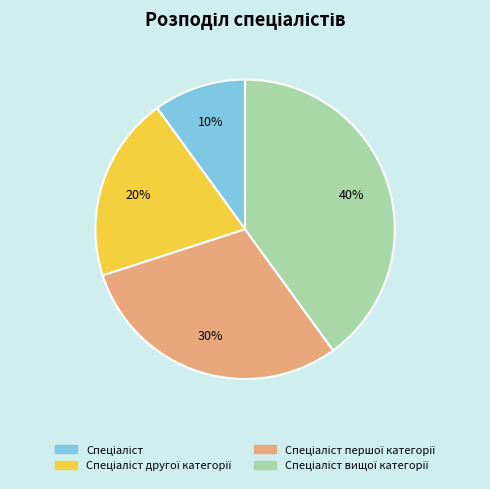

Is there a majority slice in this chart?

No